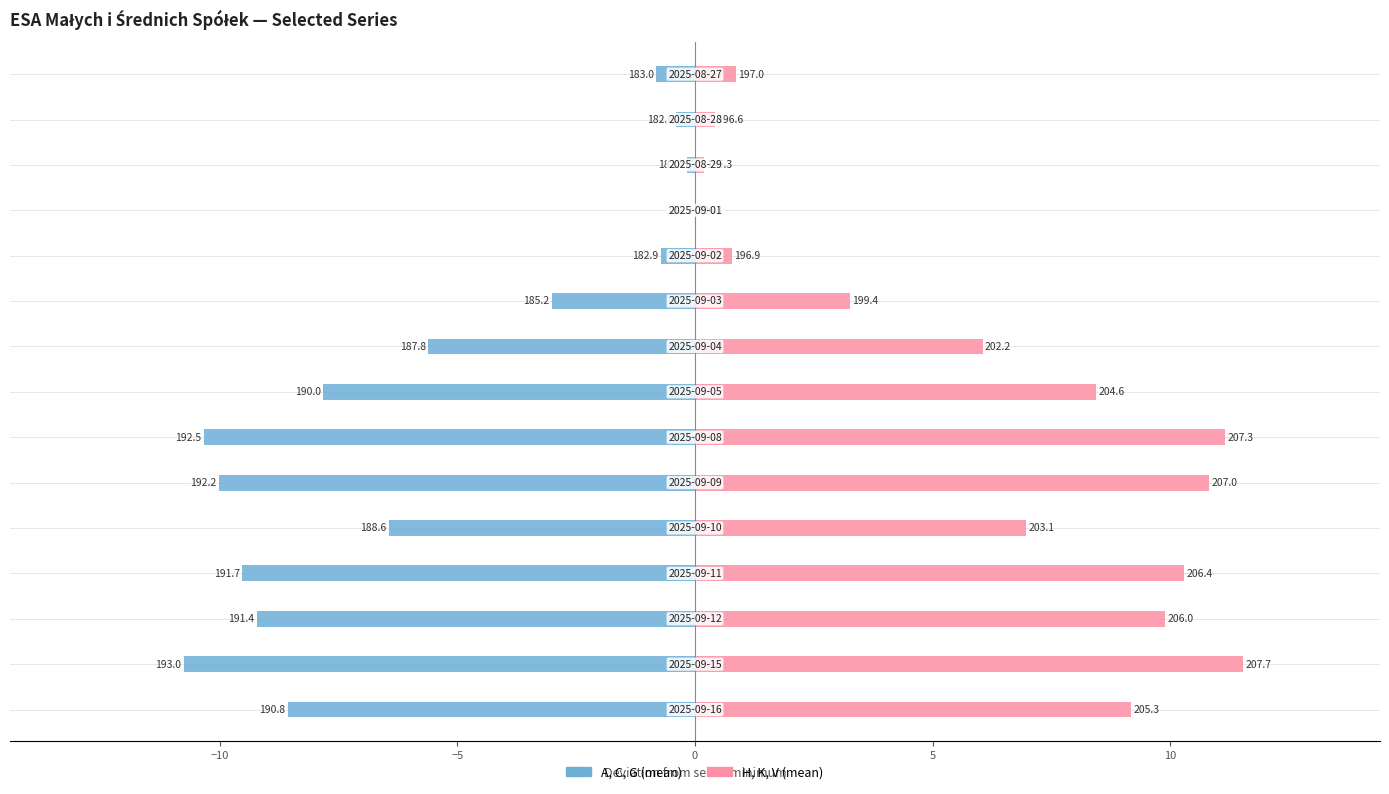

What is the maximum value shown in the chart?

11.5